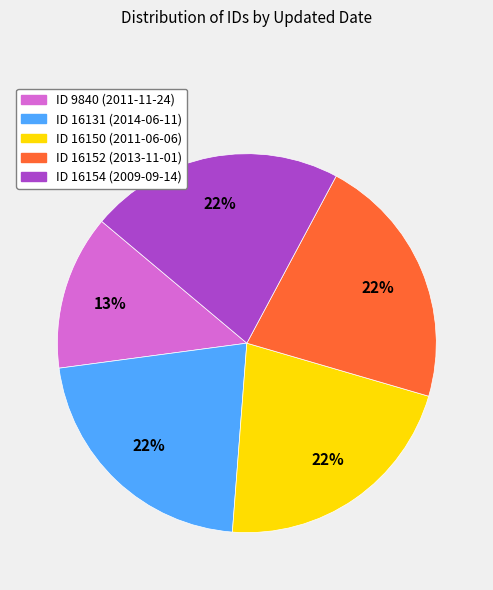

How many segments does this pie chart have?

5